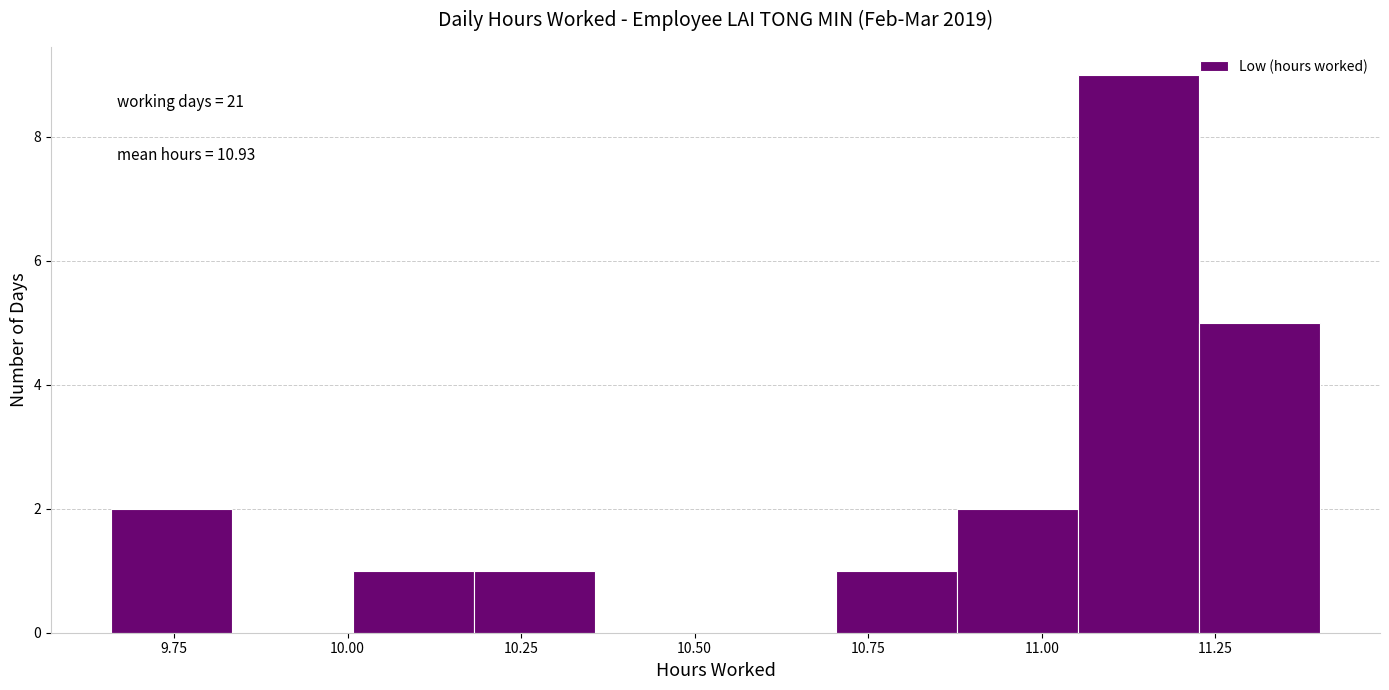

Read against the x-axis, roughly where is the centre of the tallest bar?

11.15